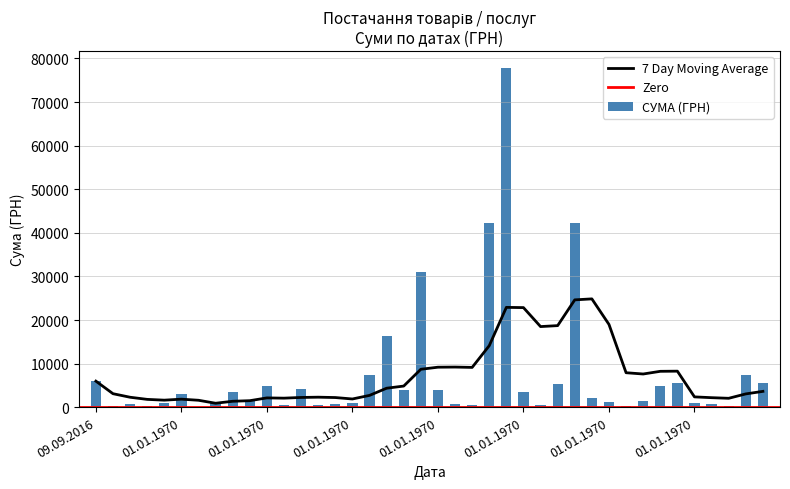

Which has a higher value, 01.01.1970 or 01.01.1970?

01.01.1970